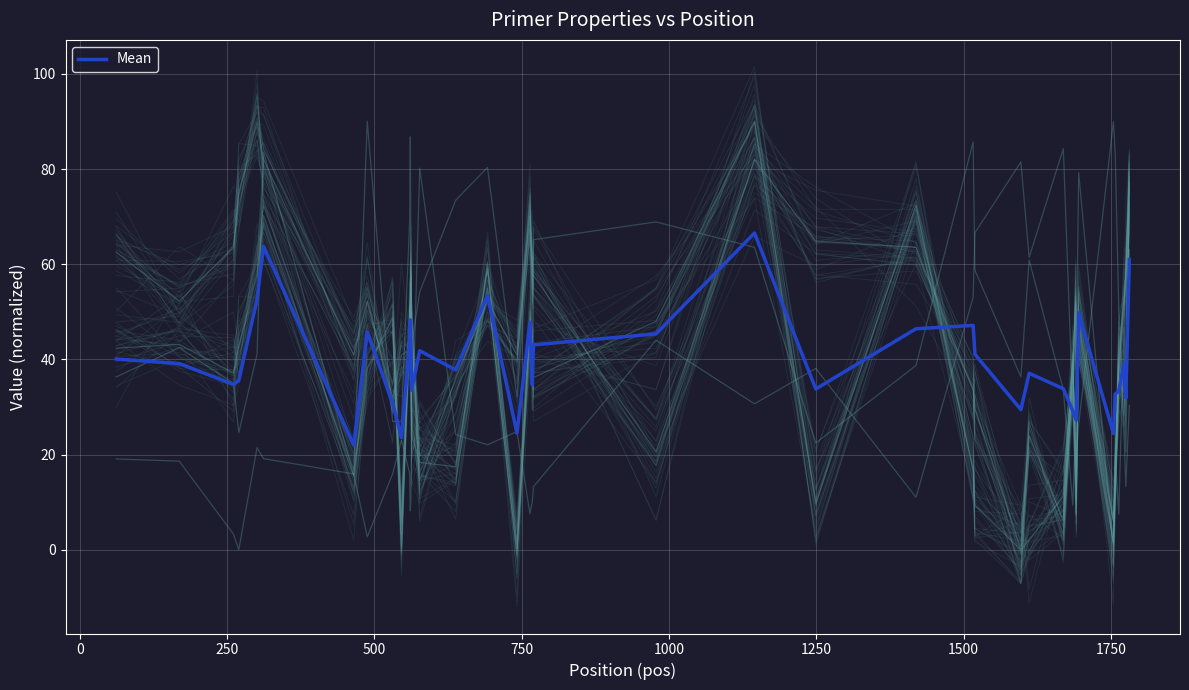

How many values exceed 39?

20